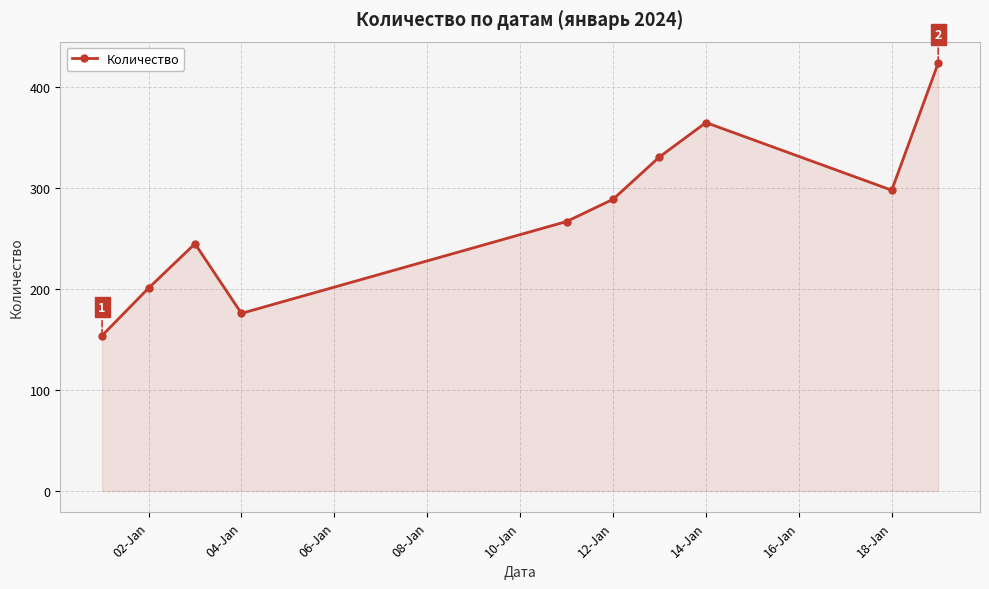

What is the smallest value displayed?

154